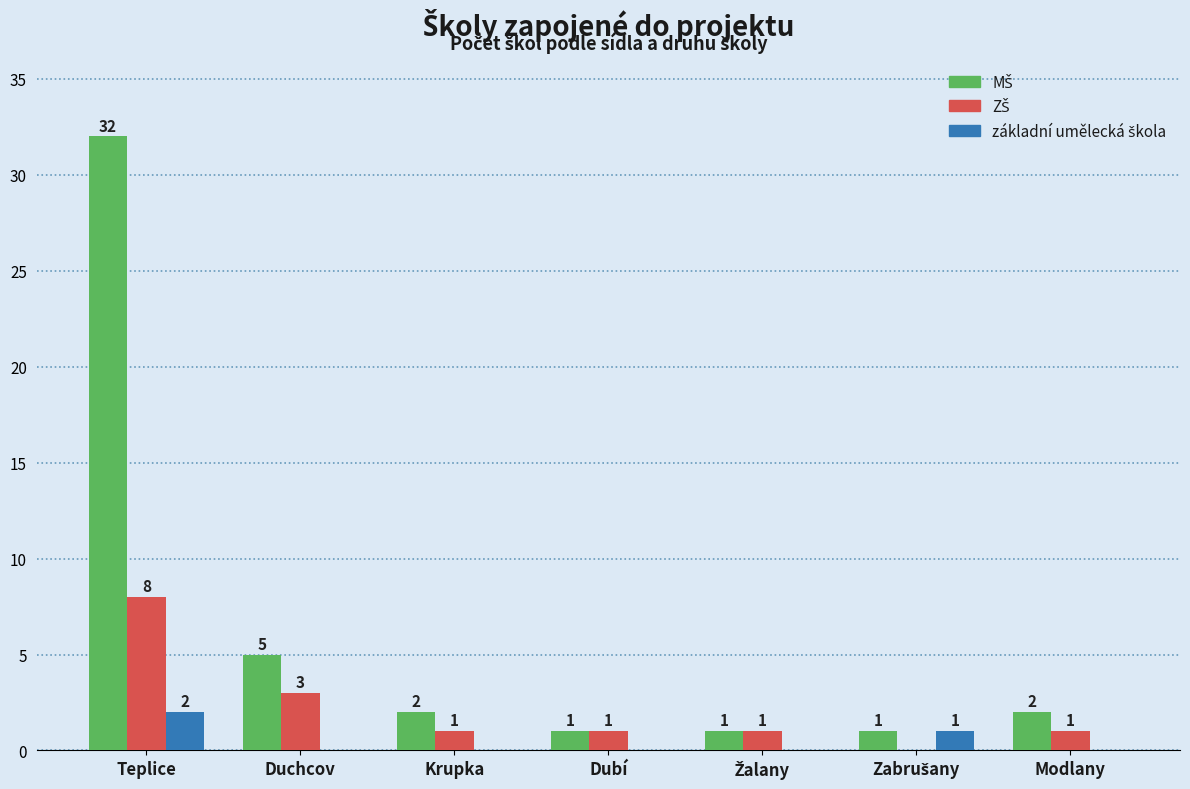

At which category is the sum across all series the highest?

Teplice